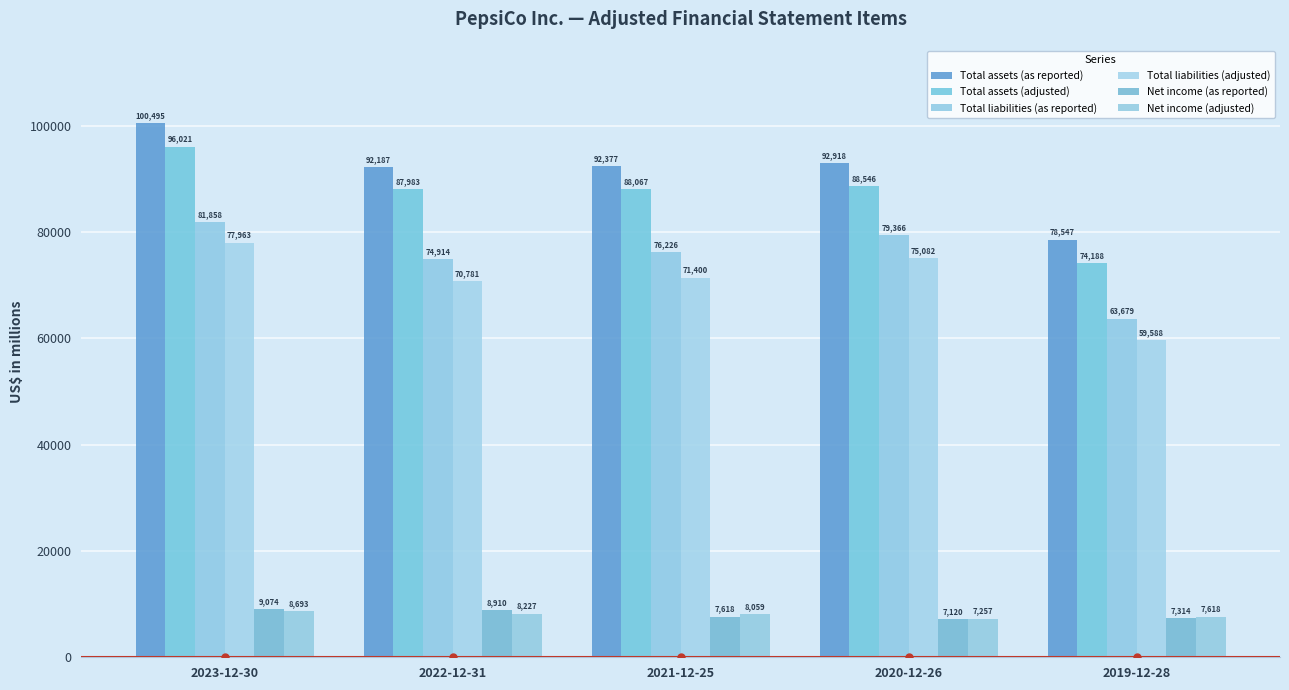

Reading right to left, extract all data points from this chart.

Total assets (as reported): 78547	92918	92377	92187	100495
Total assets (adjusted): 74188	88546	88067	87983	96021
Total liabilities (as reported): 63679	79366	76226	74914	81858
Total liabilities (adjusted): 59588	75082	71400	70781	77963
Net income (as reported): 7314	7120	7618	8910	9074
Net income (adjusted): 7618	7257	8059	8227	8693